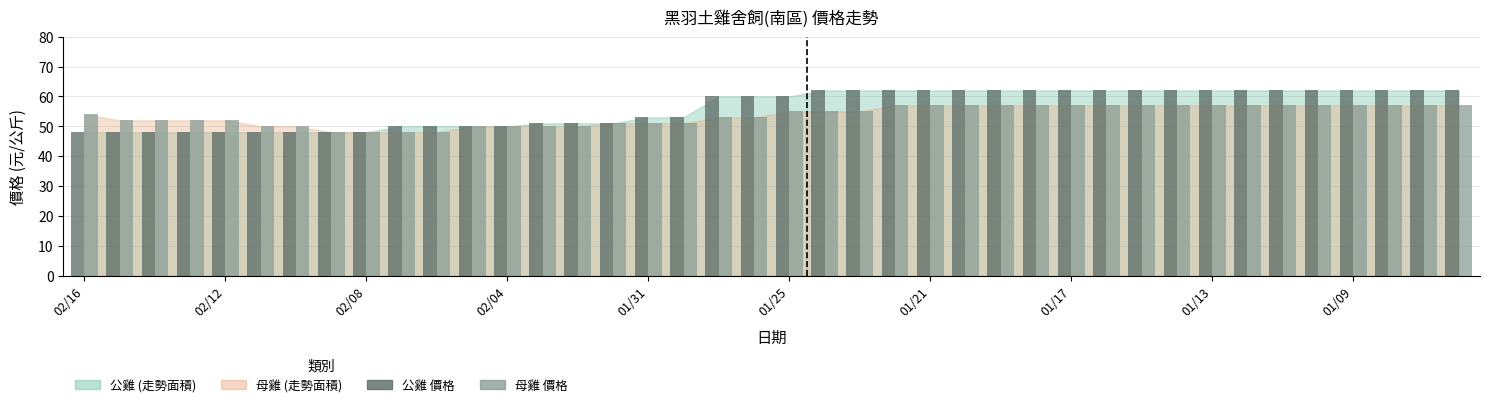

What is the smallest value displayed?

48